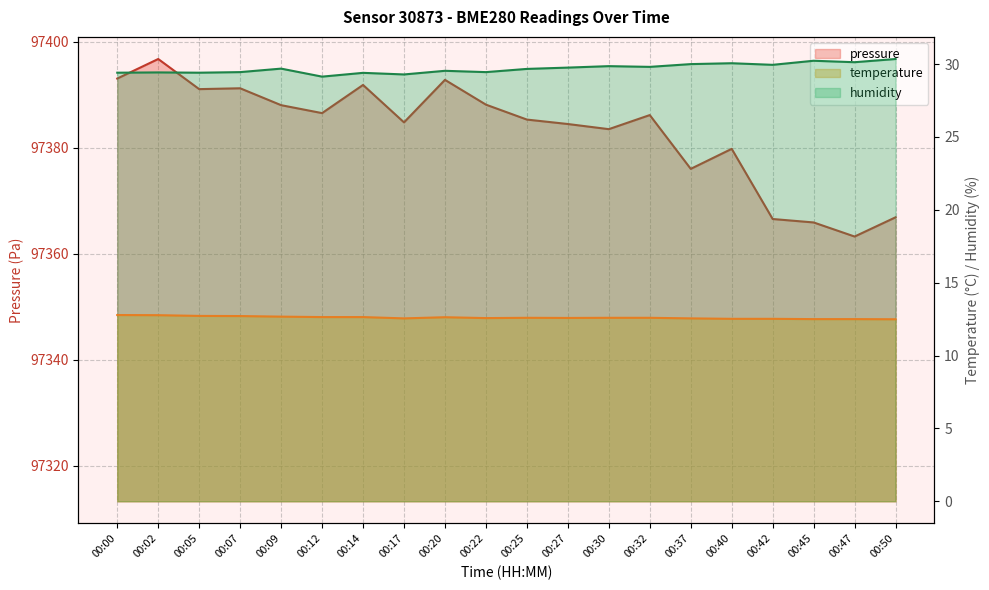

True or false: temperature has a value of 18.0 at 00:27.

False